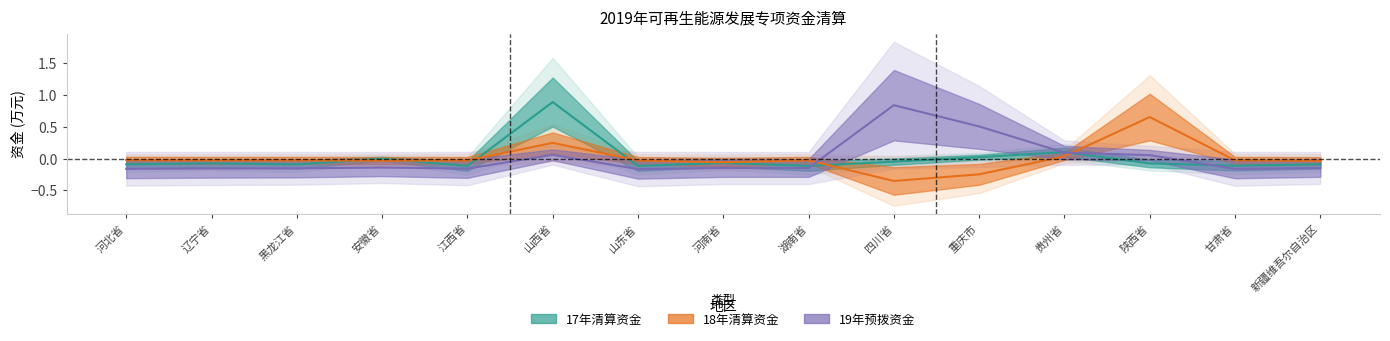

At which category does 18年清算资金 reach its first local valley?

辽宁省